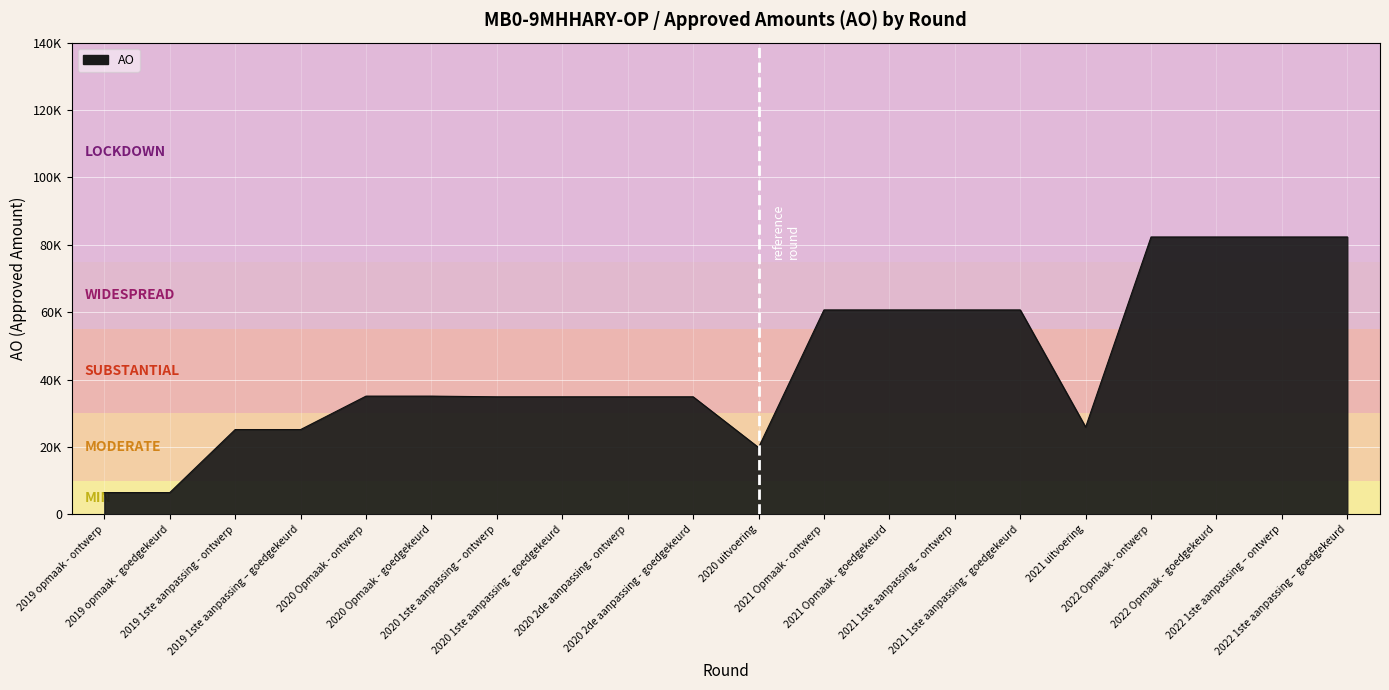

List the labels in order of value, largest first.

2022 Opmaak - ontwerp, 2022 Opmaak - goedgekeurd, 2022 1ste aanpassing – ontwerp, 2022 1ste aanpassing – goedgekeurd, 2021 Opmaak - ontwerp, 2021 Opmaak - goedgekeurd, 2021 1ste aanpassing – ontwerp, 2021 1ste aanpassing - goedgekeurd, 2020 Opmaak - ontwerp, 2020 Opmaak - goedgekeurd, 2020 1ste aanpassing – ontwerp, 2020 1ste aanpassing - goedgekeurd, 2020 2de aanpassing - ontwerp, 2020 2de aanpassing - goedgekeurd, 2021 uitvoering, 2019 1ste aanpassing - ontwerp, 2019 1ste aanpassing – goedgekeurd, 2020 uitvoering, 2019 opmaak - ontwerp, 2019 opmaak - goedgekeurd